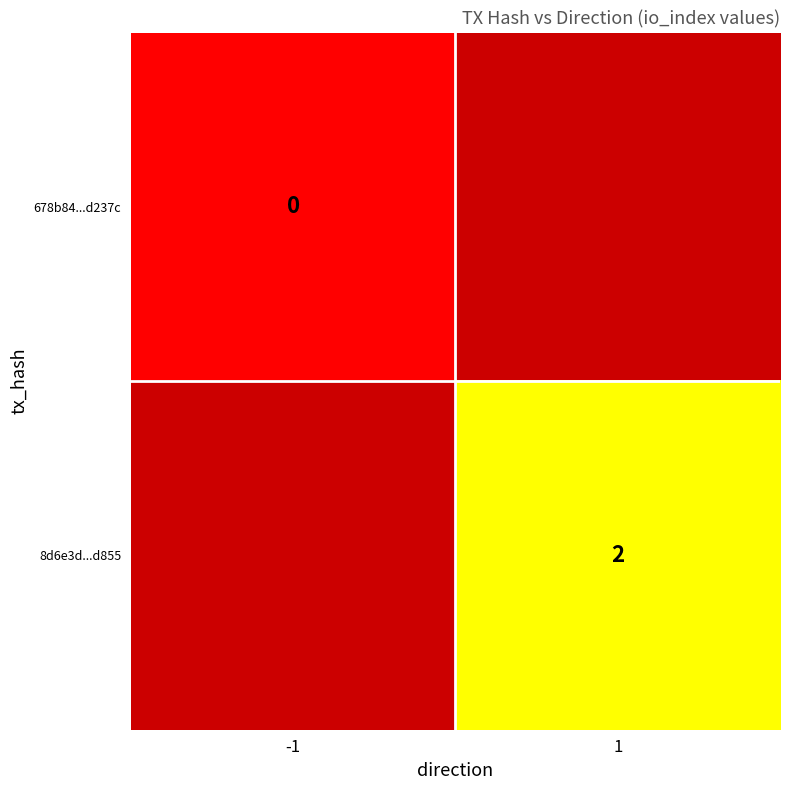

True or false: 8d6e3d...d855 has a value of 2 at 1.

True